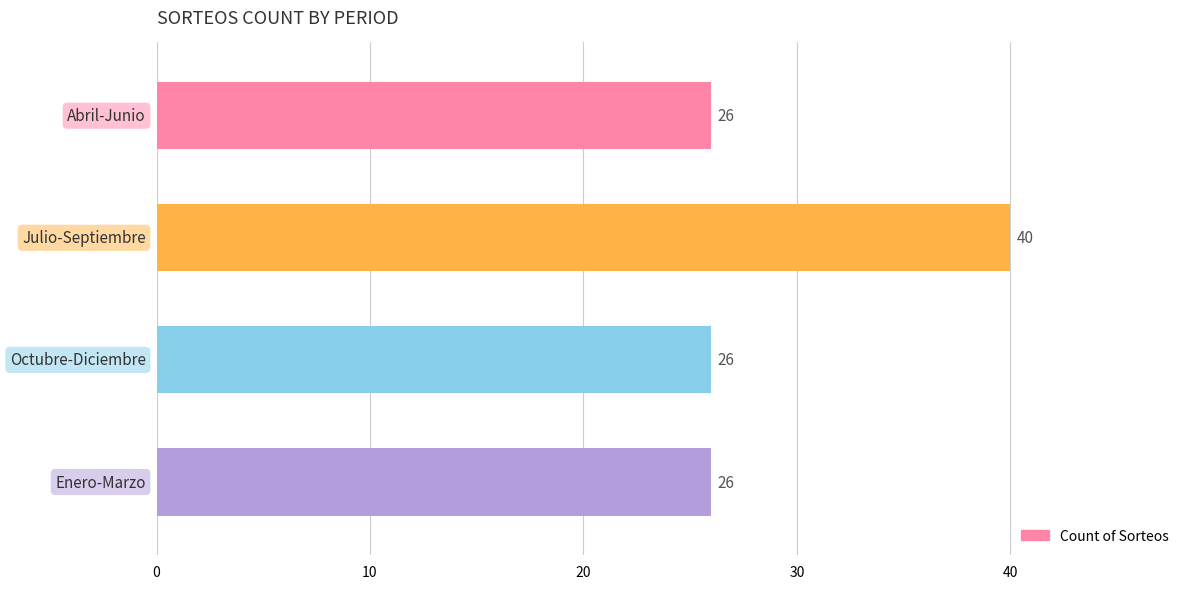

Are the bars grouped side by side (vs. stacked)?

No